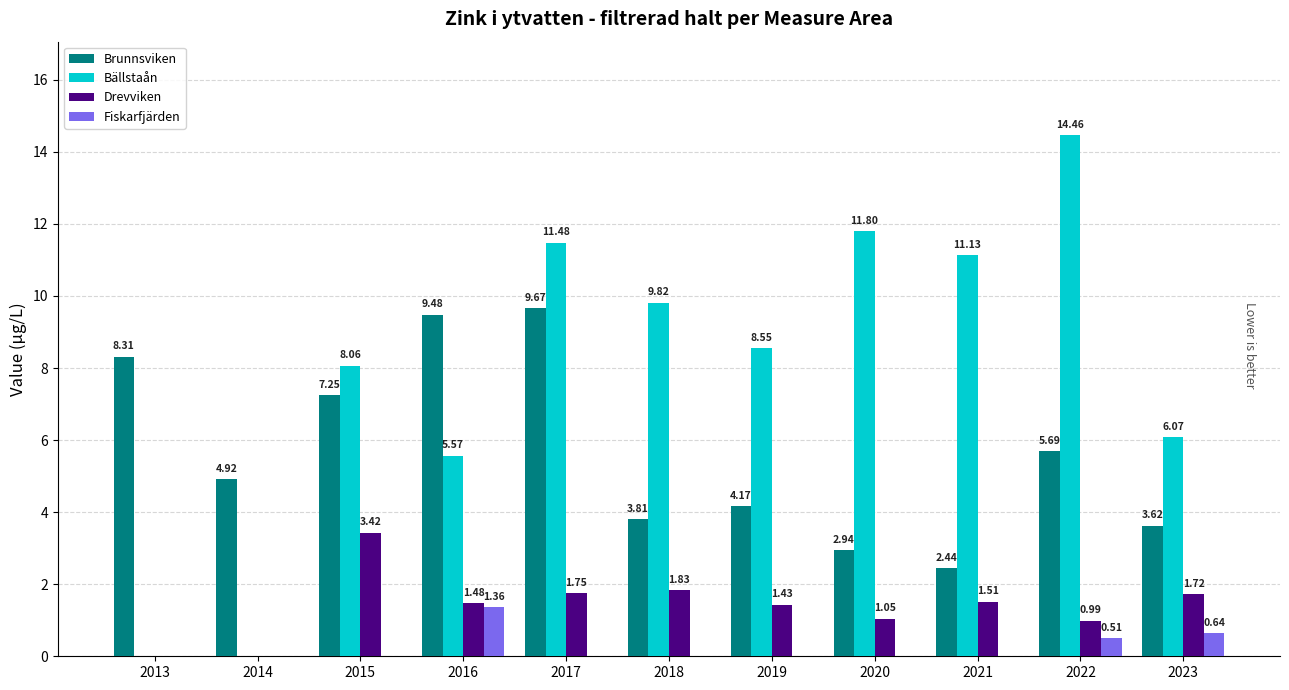

What is the total value across all series at 2016?

17.9